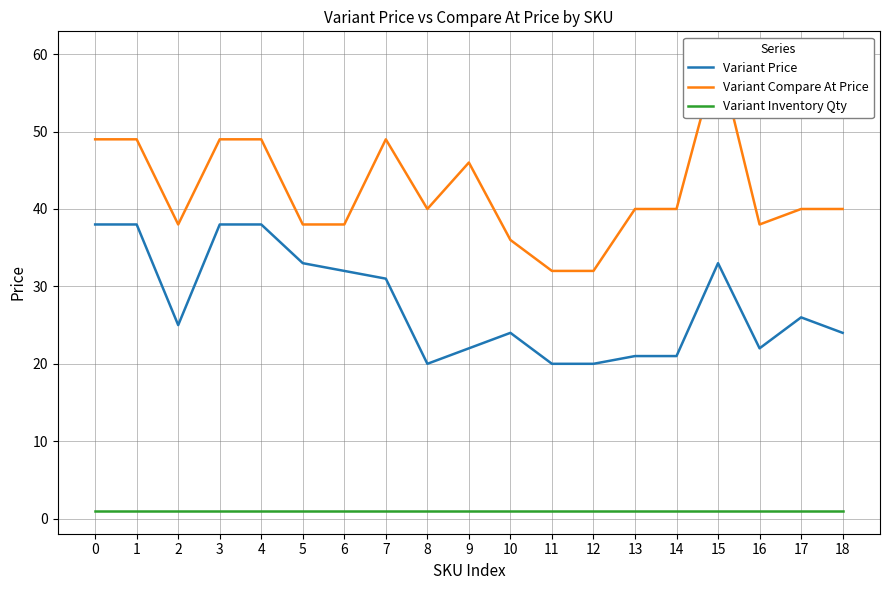

List the series in order of their peak value, lowest first.

Variant Inventory Qty, Variant Price, Variant Compare At Price